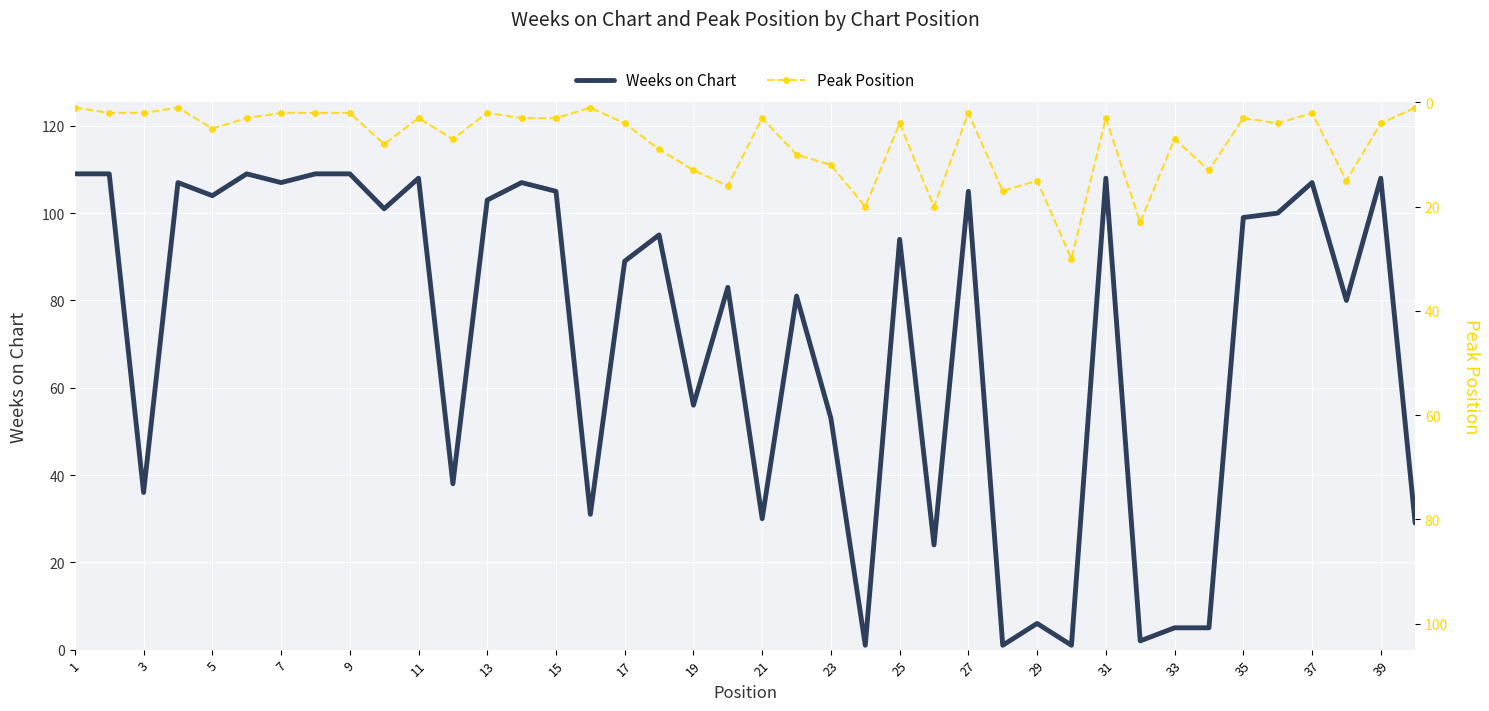

What is the minimum value shown in the chart?

1